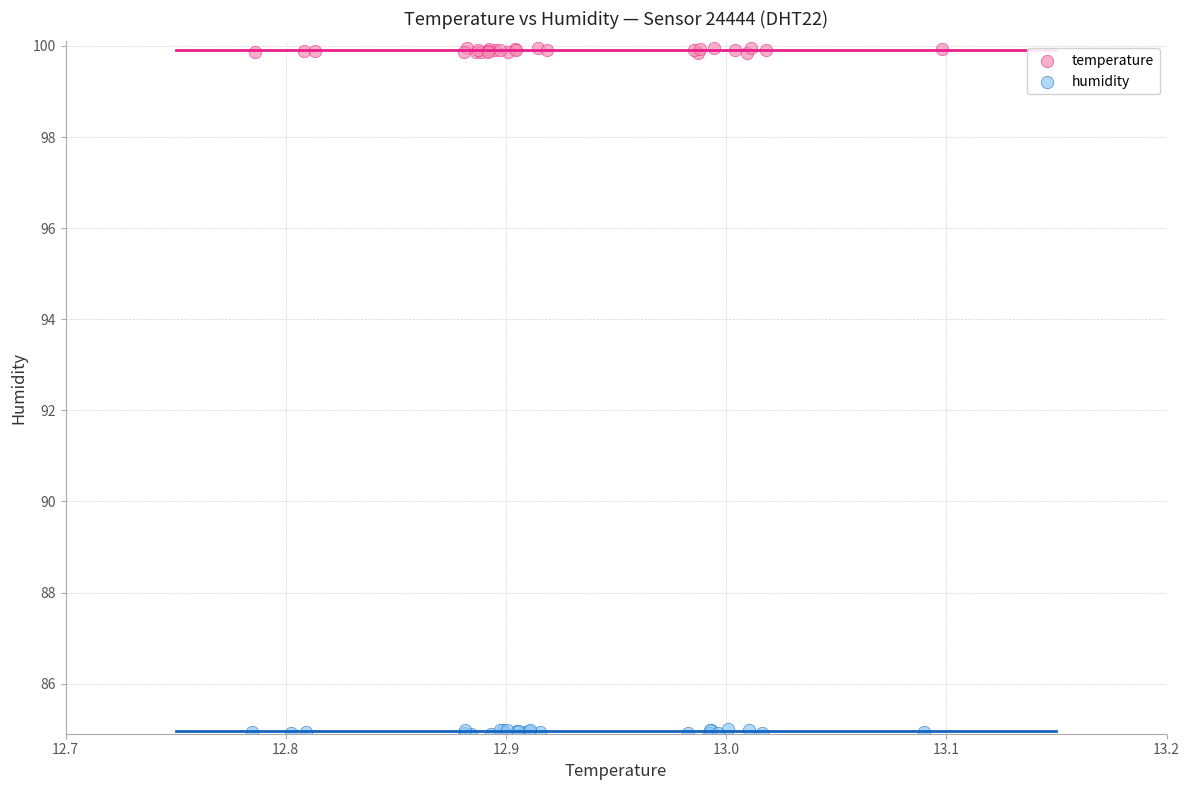

Which series reaches the maximum Y coordinate?

temperature